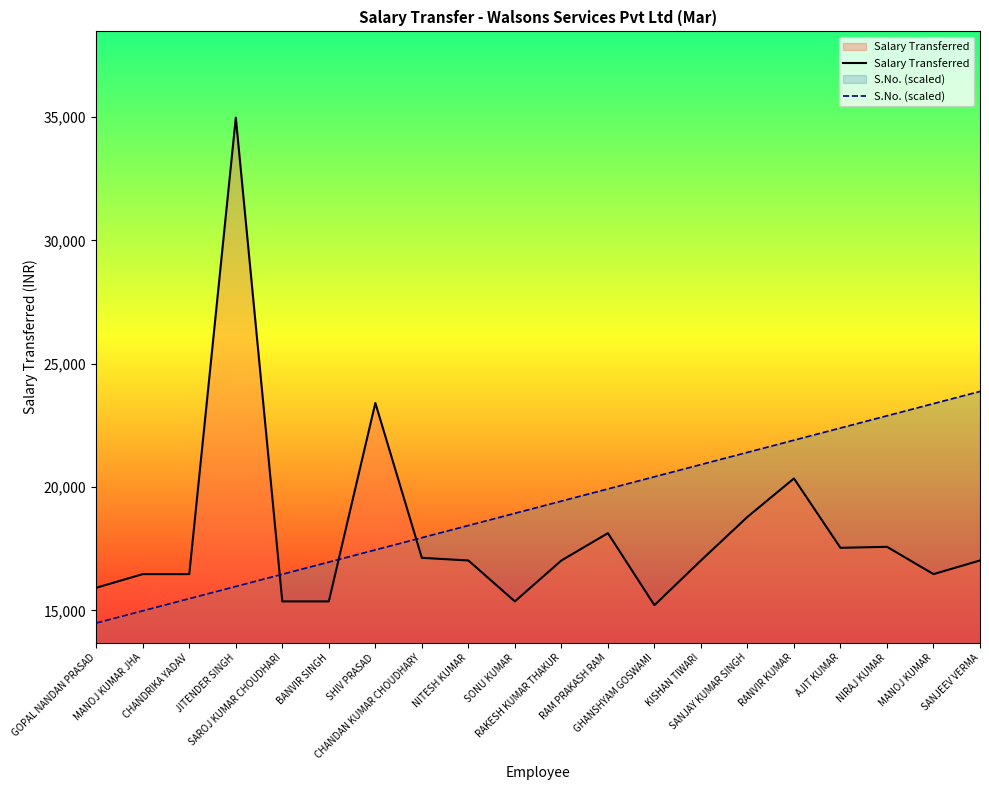

At which category does Salary Transferred reach its first local peak?

JITENDER SINGH